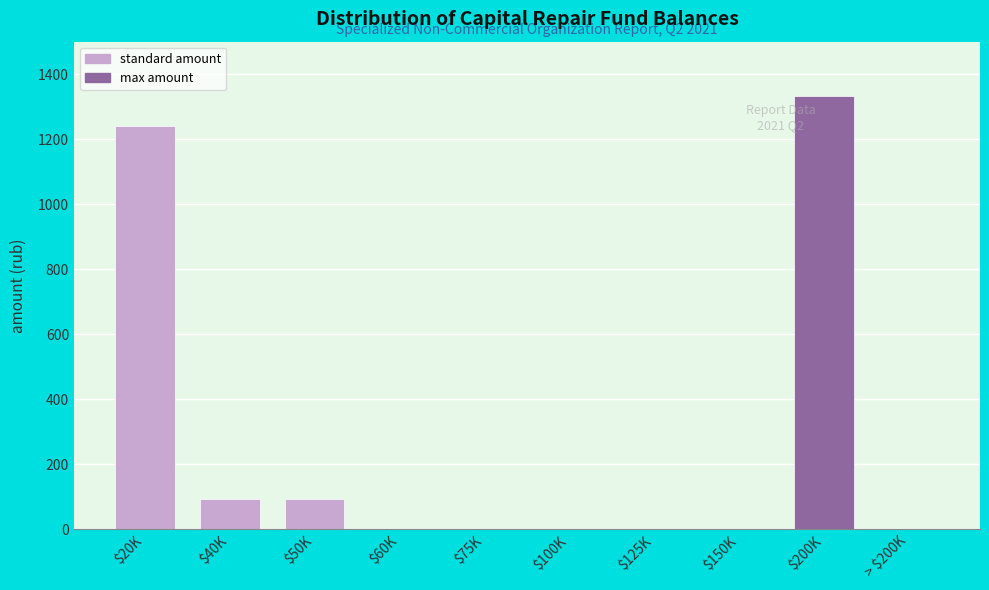

At which category does the chart reach its peak across all series?

$200K